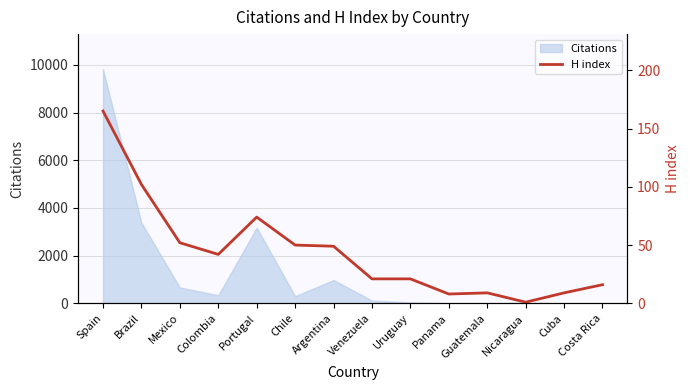

What is the greatest value displayed?

165